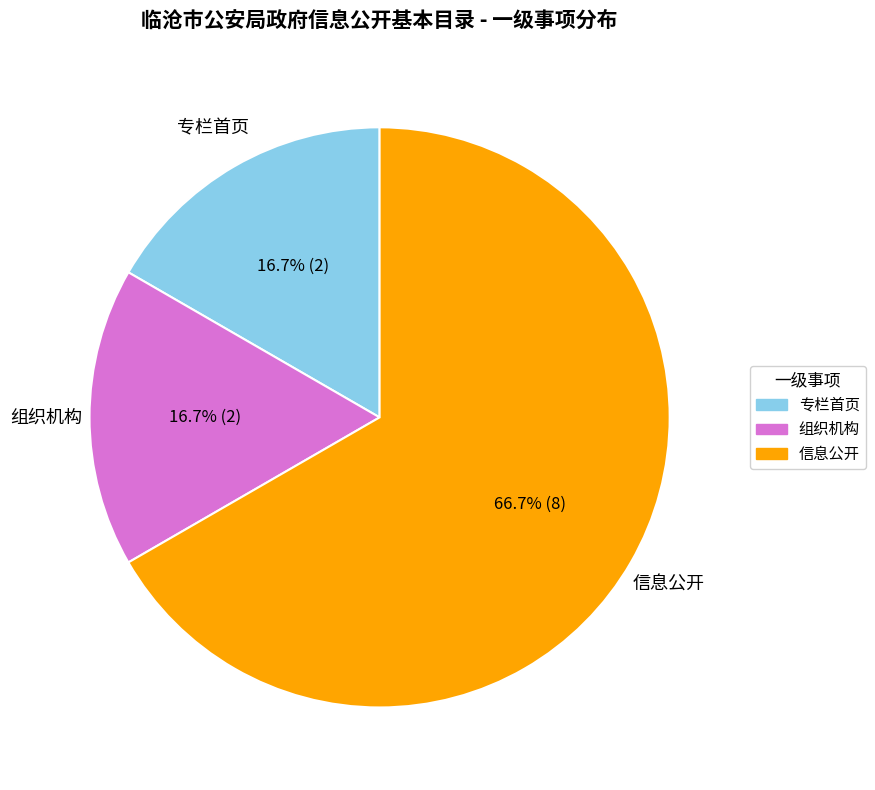

Is it true that 信息公开 is 67% of the pie?

True